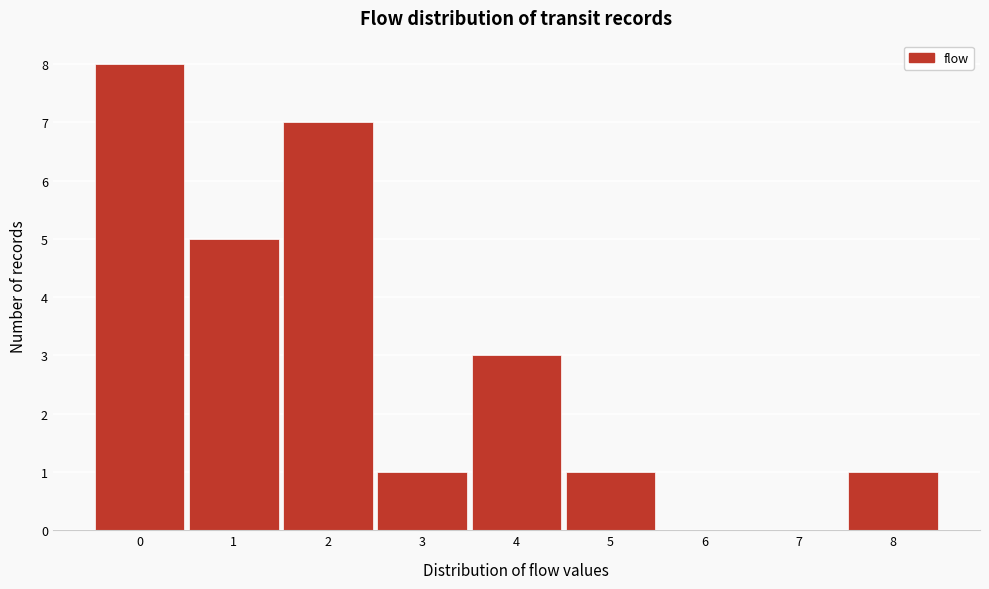

How tall is the bar that spans 3.5 to 4.5 on the x-axis? The values are not printed on the chart, so give them approximately, as read against the axis.

3